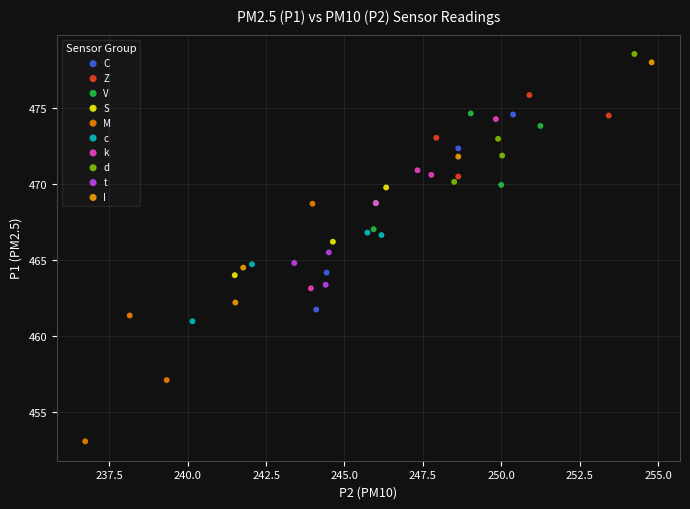

Which series contains the lowest Y value?

M